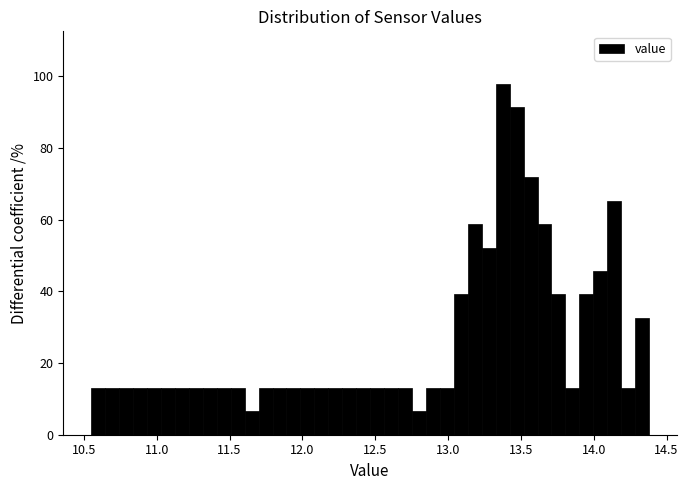

Read against the x-axis, roughly where is the centre of the tallest bar?

13.35